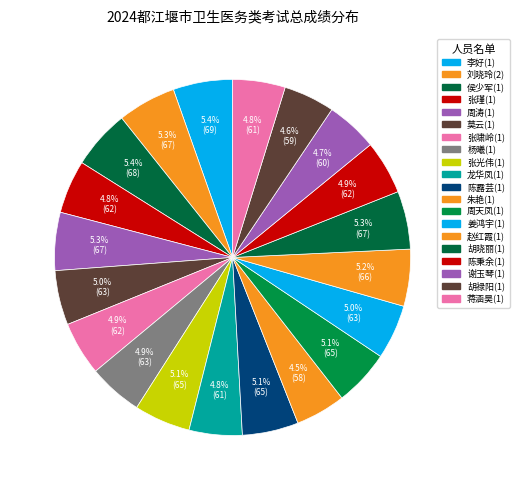

Does any single category account for the majority?

No